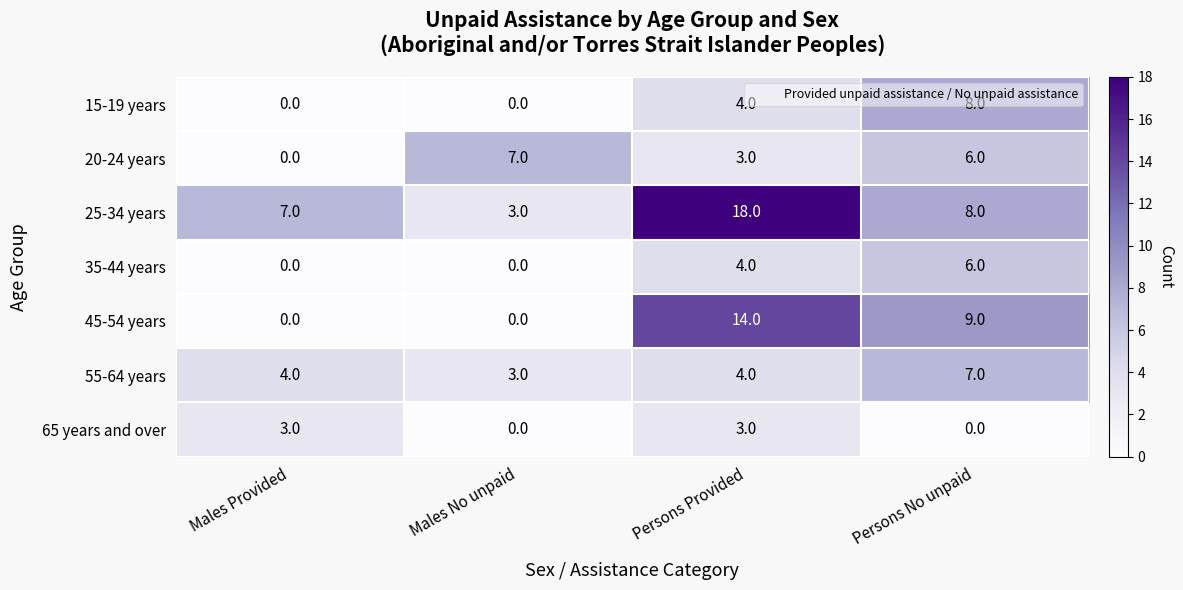

What is the sum of all 65 years and over values?

6